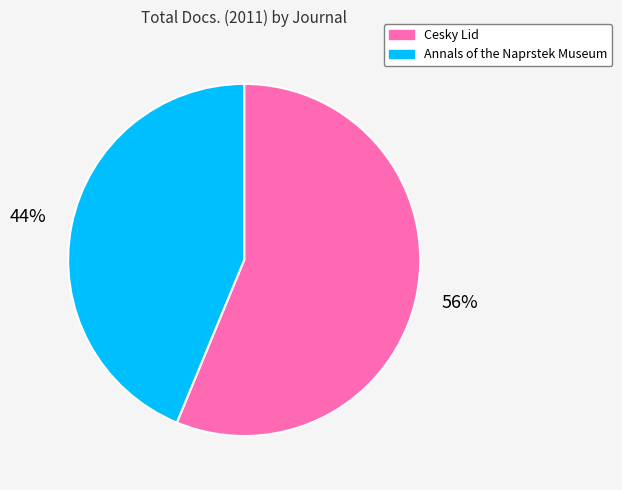

To the nearest percent, what percentage of the pie is Cesky Lid?

56%